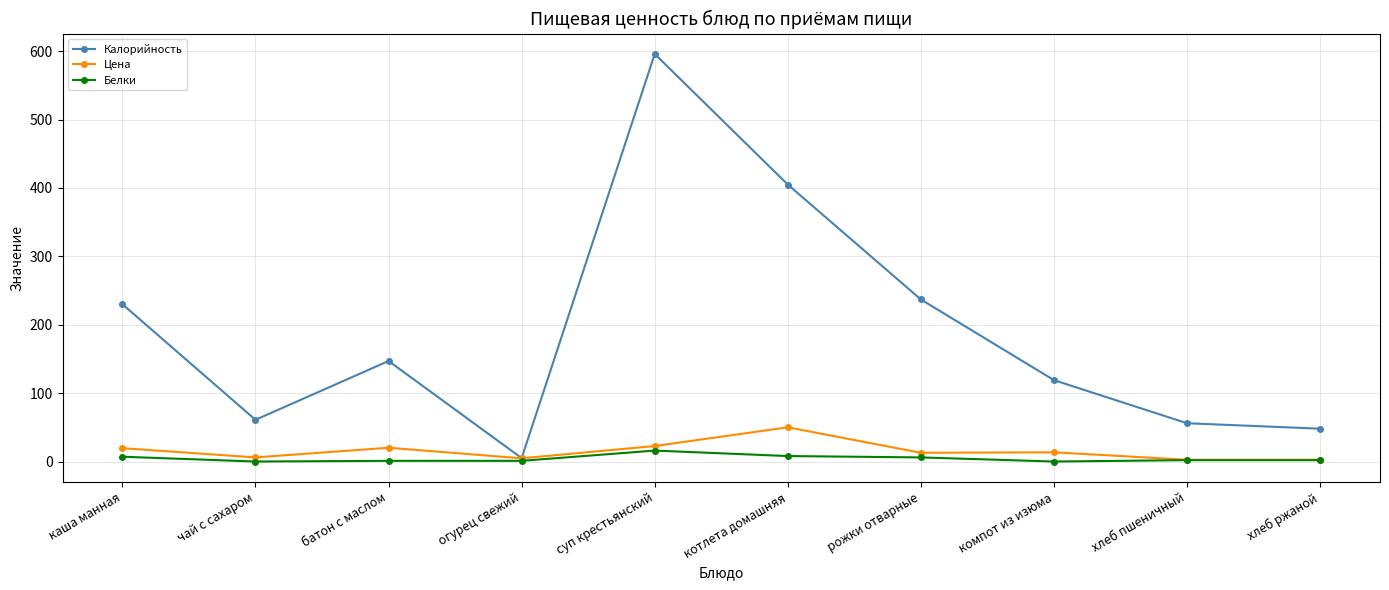

What is the total value across all series at хлеб пшеничный?

60.6